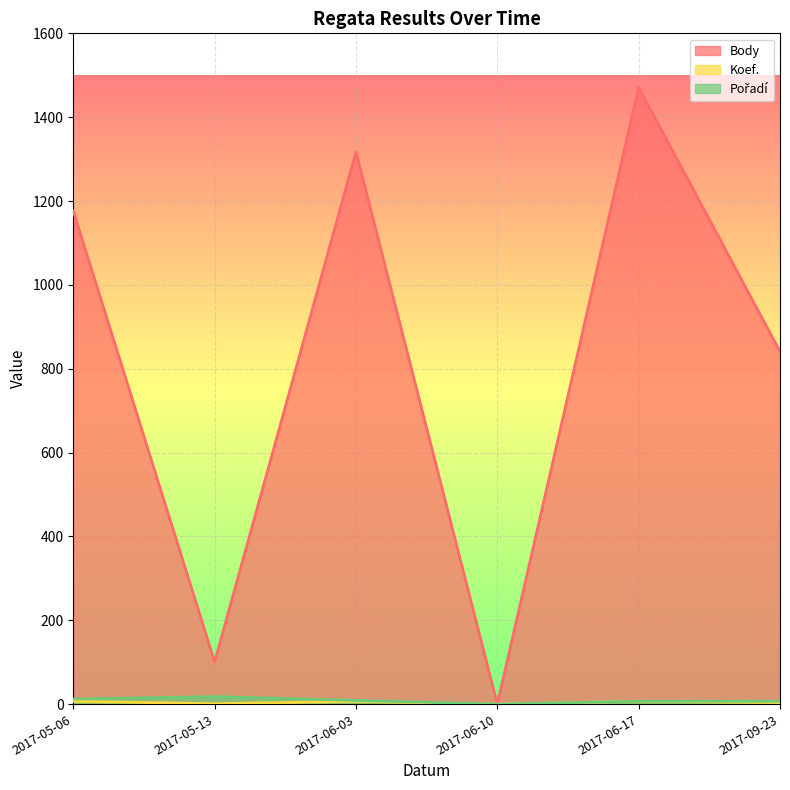

What is the difference between the second highest and second lowest values in the Koef. series?

6